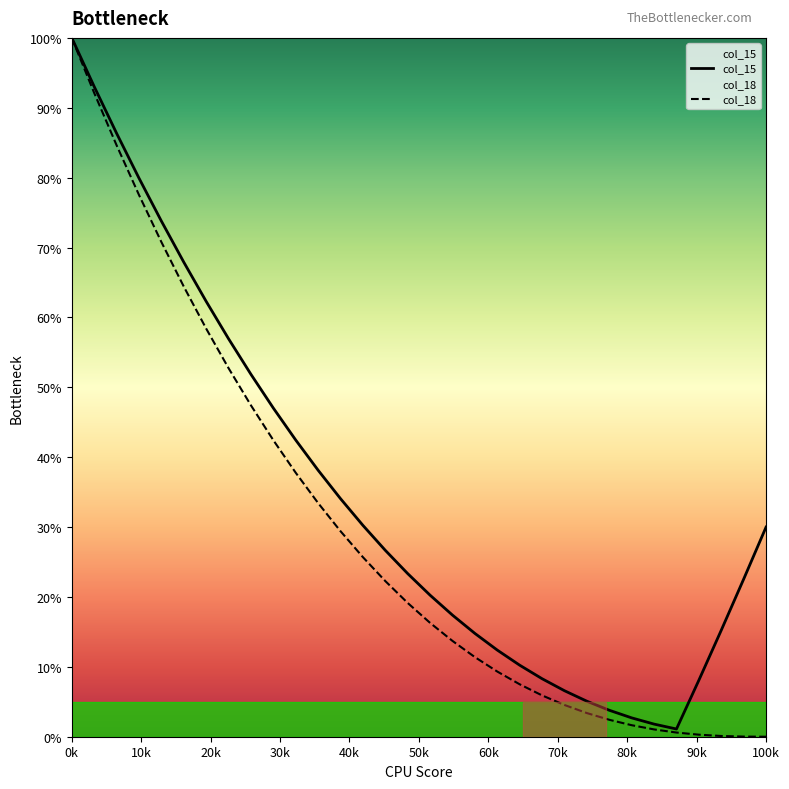

What is the greatest value displayed?

100.0